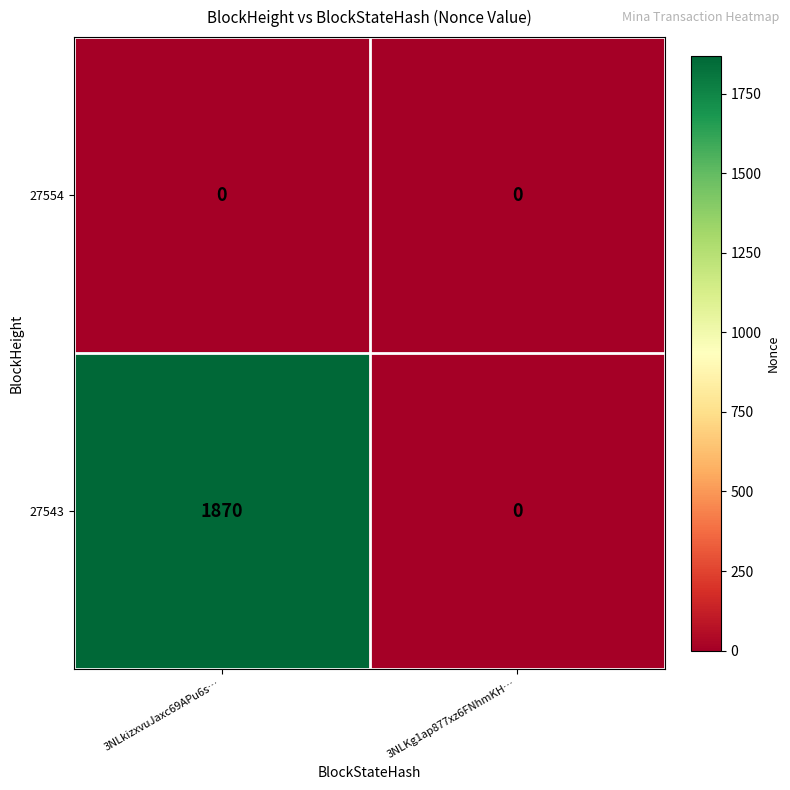

Reading left to right, what are all the values shown in this chart?

27554: 3NLkizxvuJaxc69APu6s…=0	3NLKg1ap877xz6FNhmKH…=0
27543: 3NLkizxvuJaxc69APu6s…=1870	3NLKg1ap877xz6FNhmKH…=0